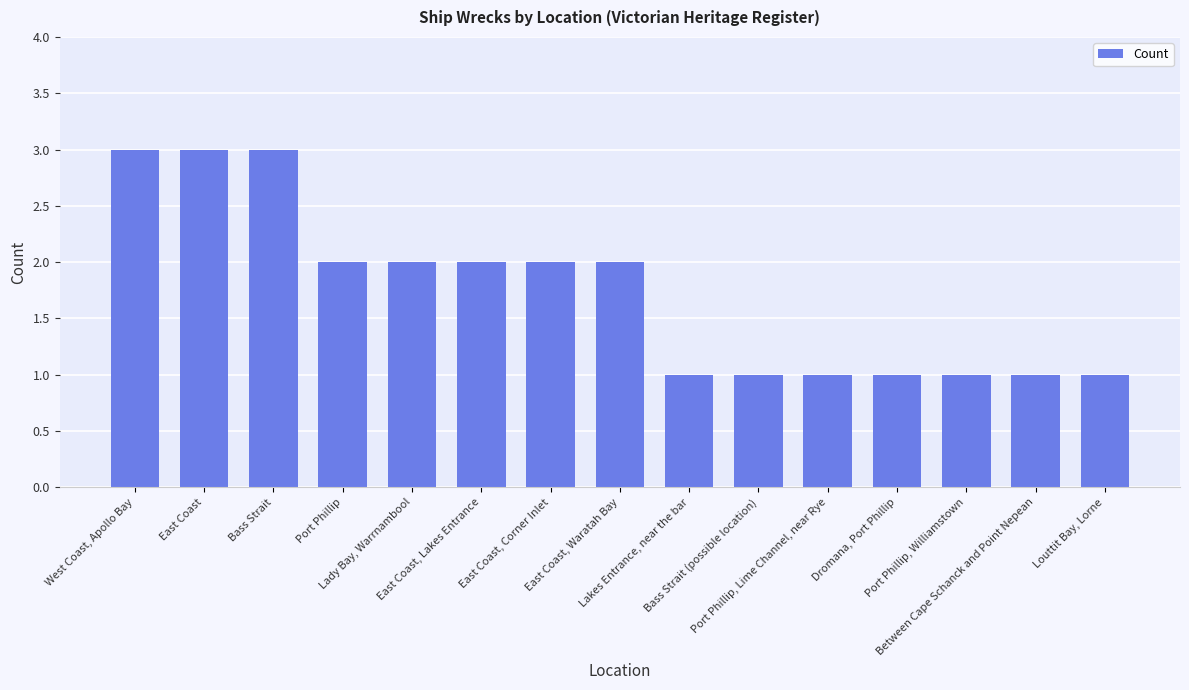

Does the chart contain any negative values?

No